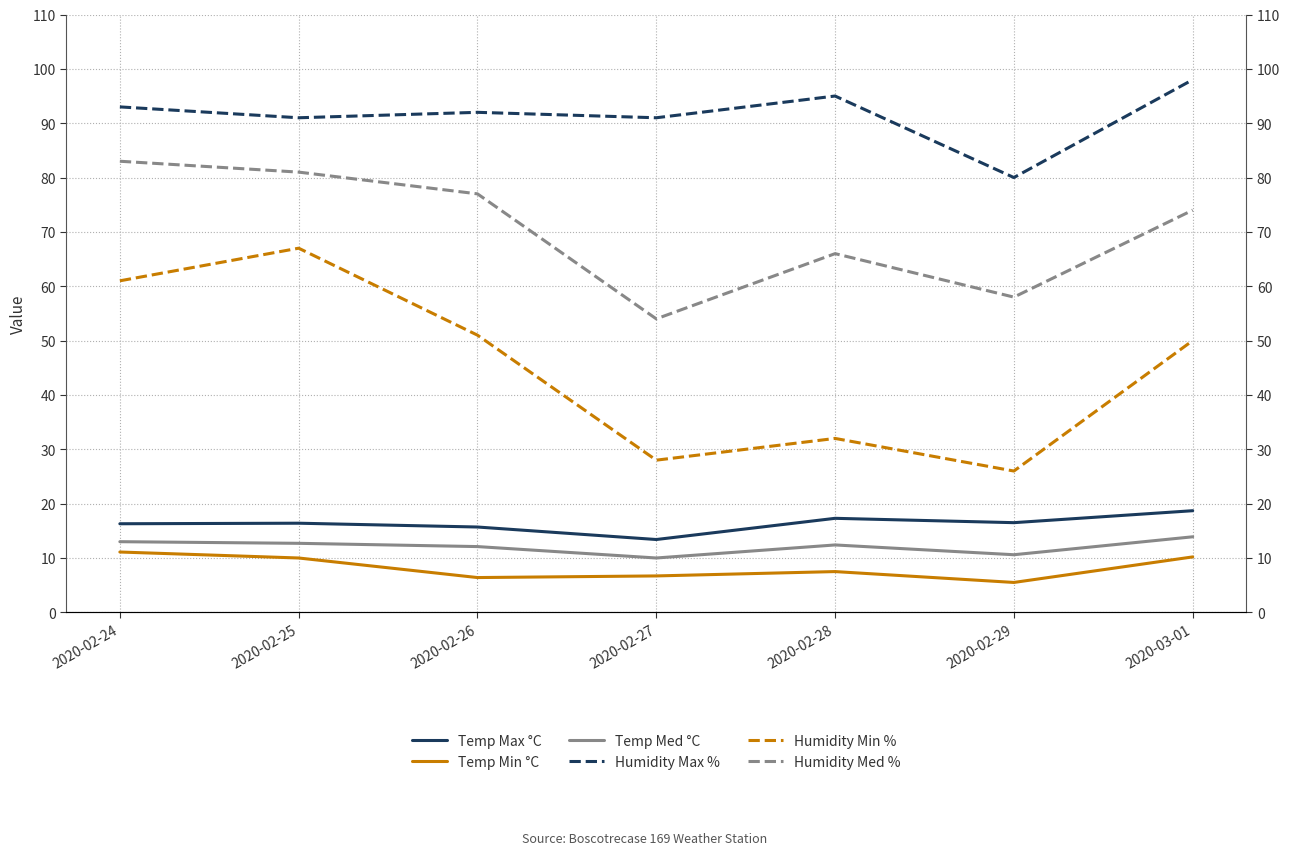

Which series changed the most between 2020-02-25 and 2020-02-29?

Humidity Min %